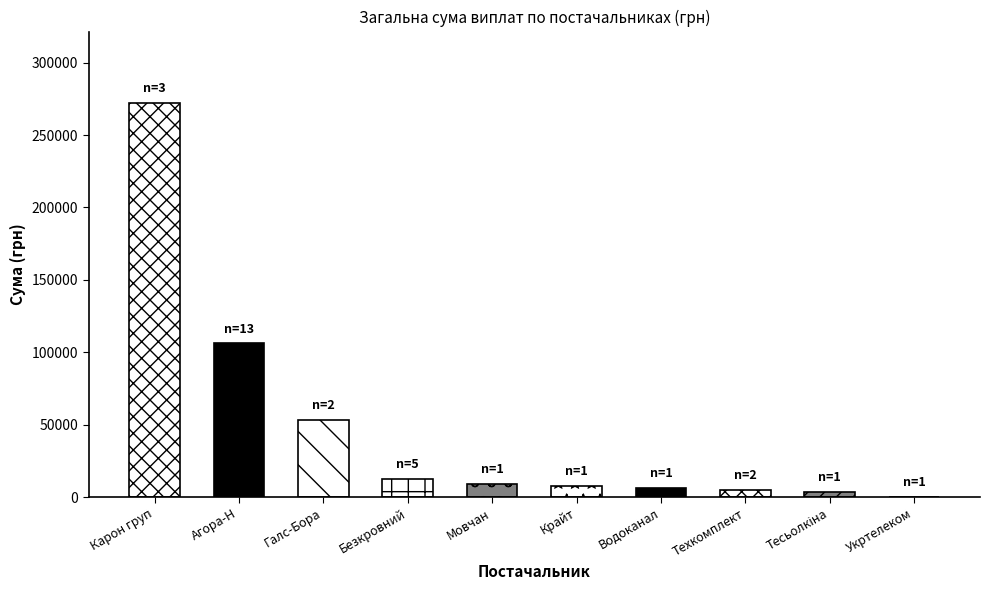

Reading right to left, what are all the values shown in this chart?

355.0	3387.1	4837.8	6109.0	7730.8	8831.9	12847.6	53461.8	106148.3	272422.2